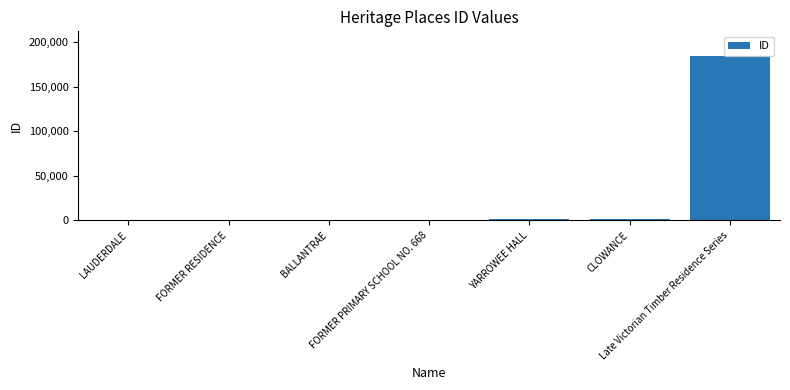

What is the maximum value shown in the chart?

184487